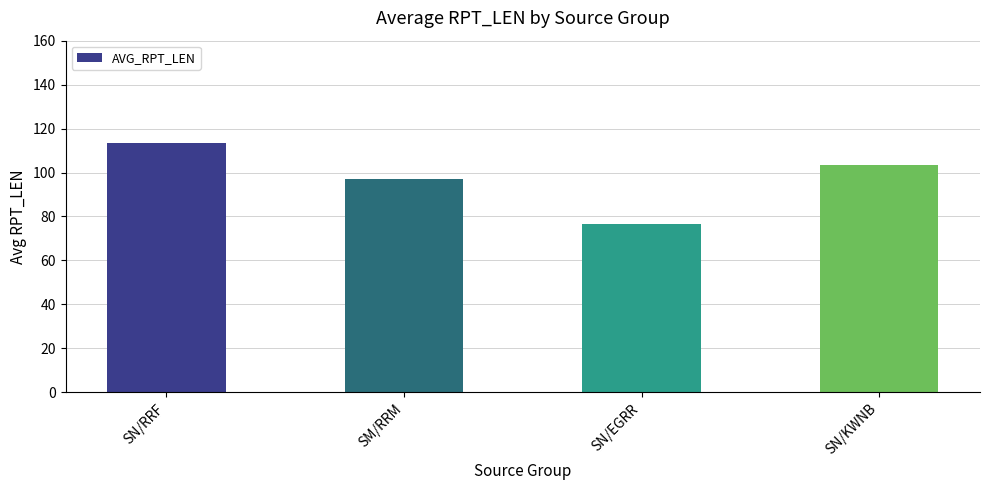

What is the label of the 1st bar from the left?

SN/RRF